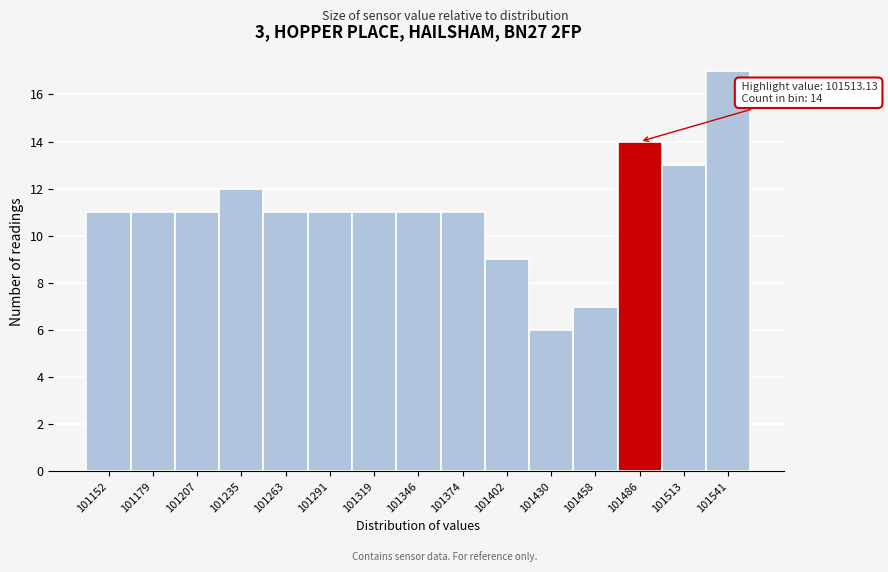

Reading left to right, list all the values displayed in this chart.

101152=11	101179=11	101207=11	101235=12	101263=11	101291=11	101319=11	101346=11	101374=11	101402=9	101430=6	101458=7	101486=14	101513=13	101541=17